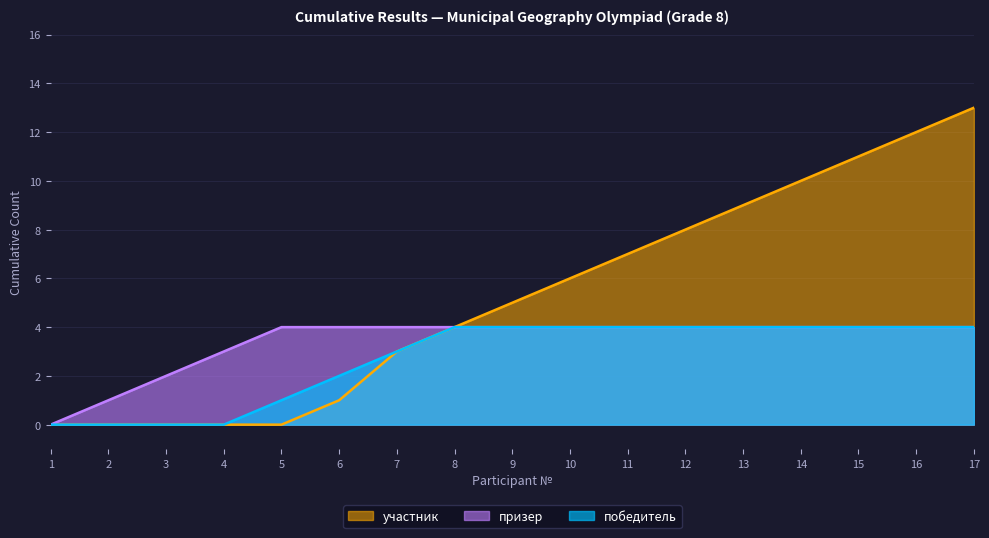

How many lines are shown in the chart?

3